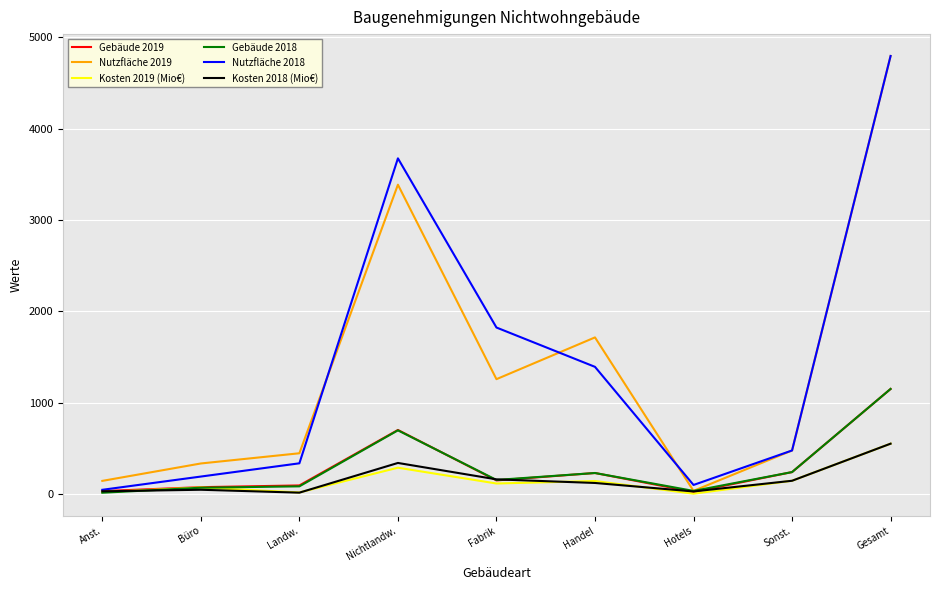

Is it true that Gebäude 2019 equals 151.0 at Fabrik?

True